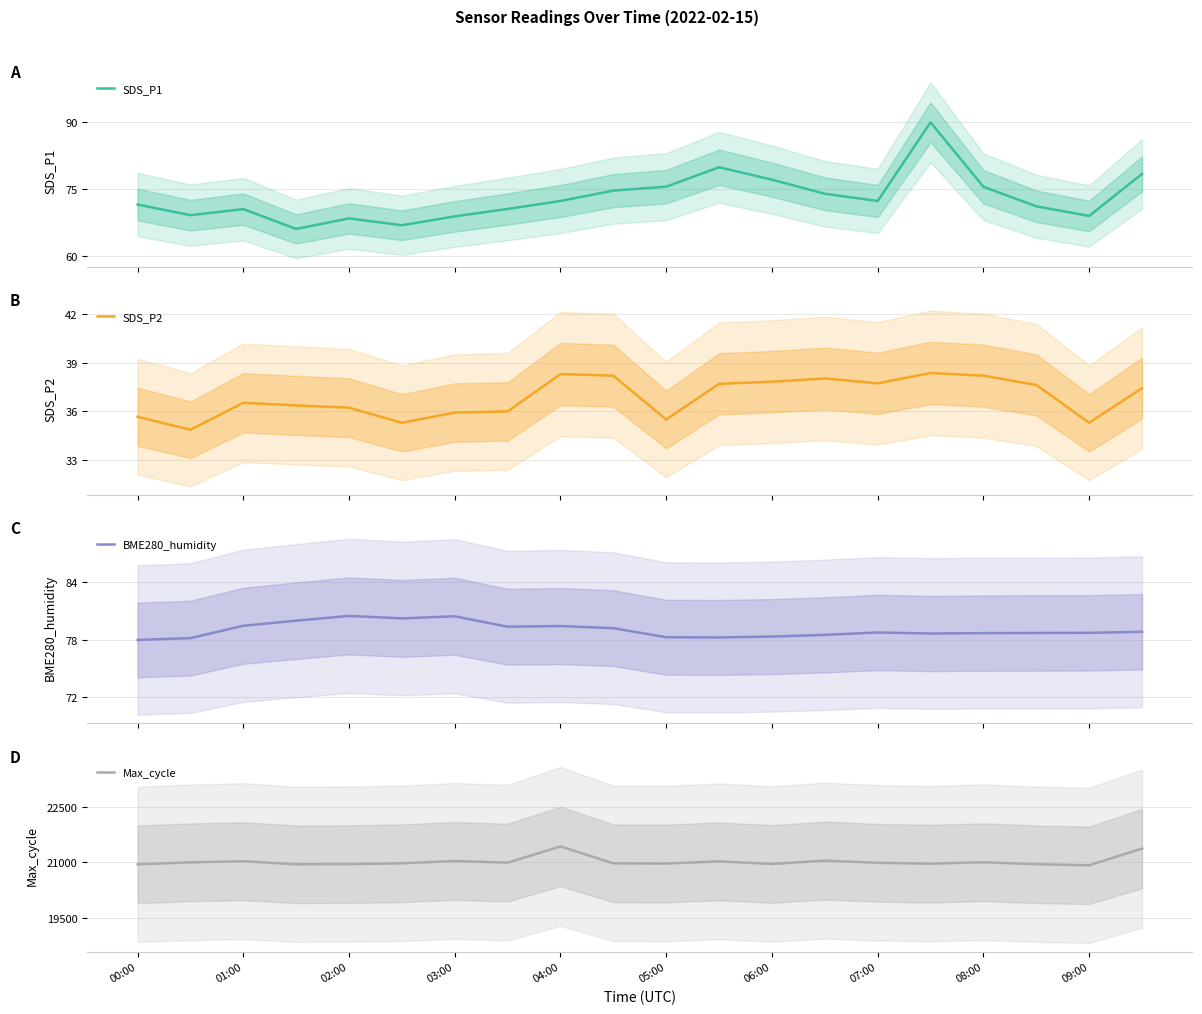

How many distinct data groups are displayed?

4